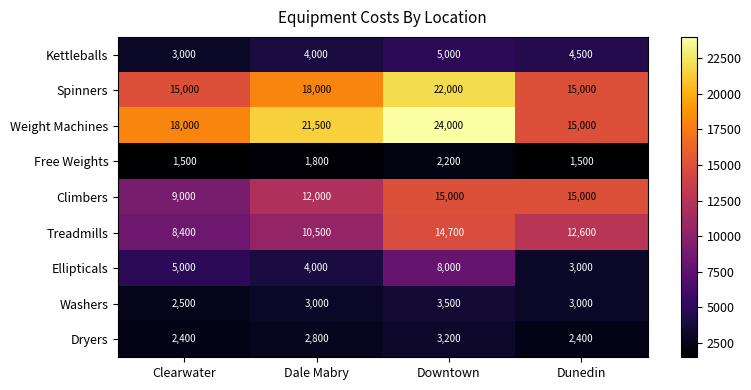

At how many categories does at least one series exceed 2802?

4